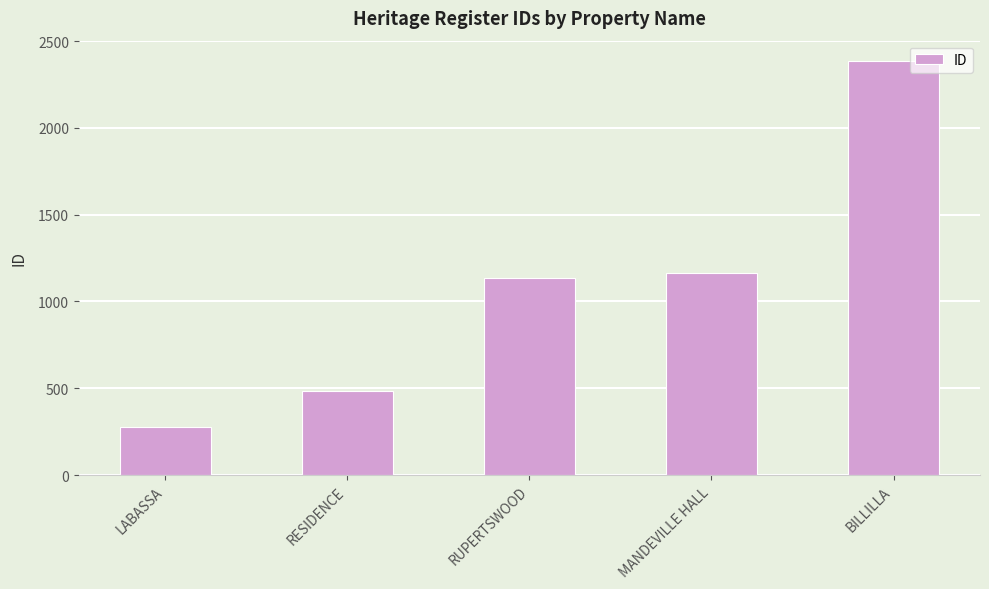

What is the label of the 1st bar from the left?

LABASSA